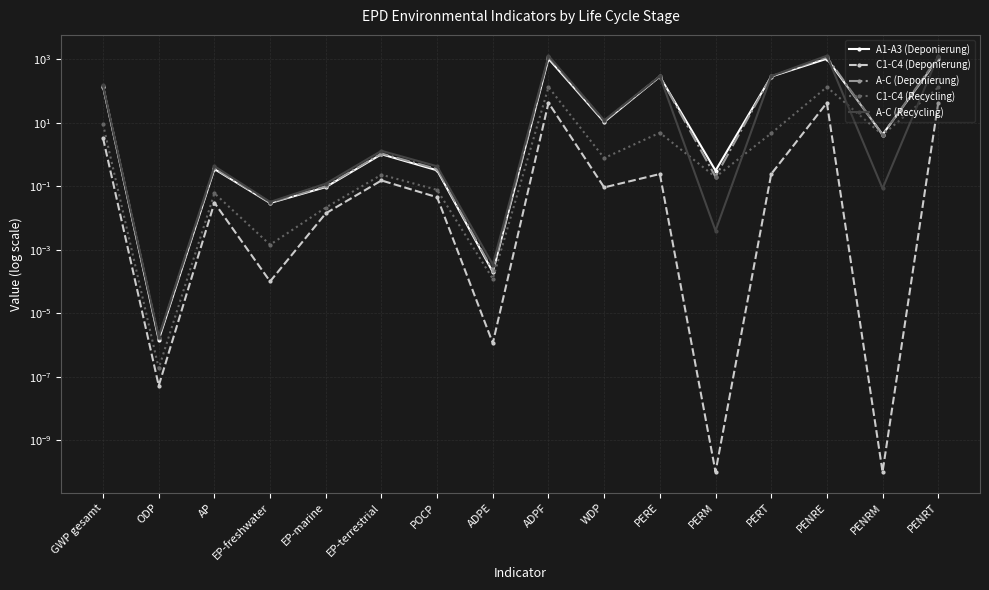

True or false: C1-C4 (Recycling) and A-C (Deponierung) cross at least once.

False